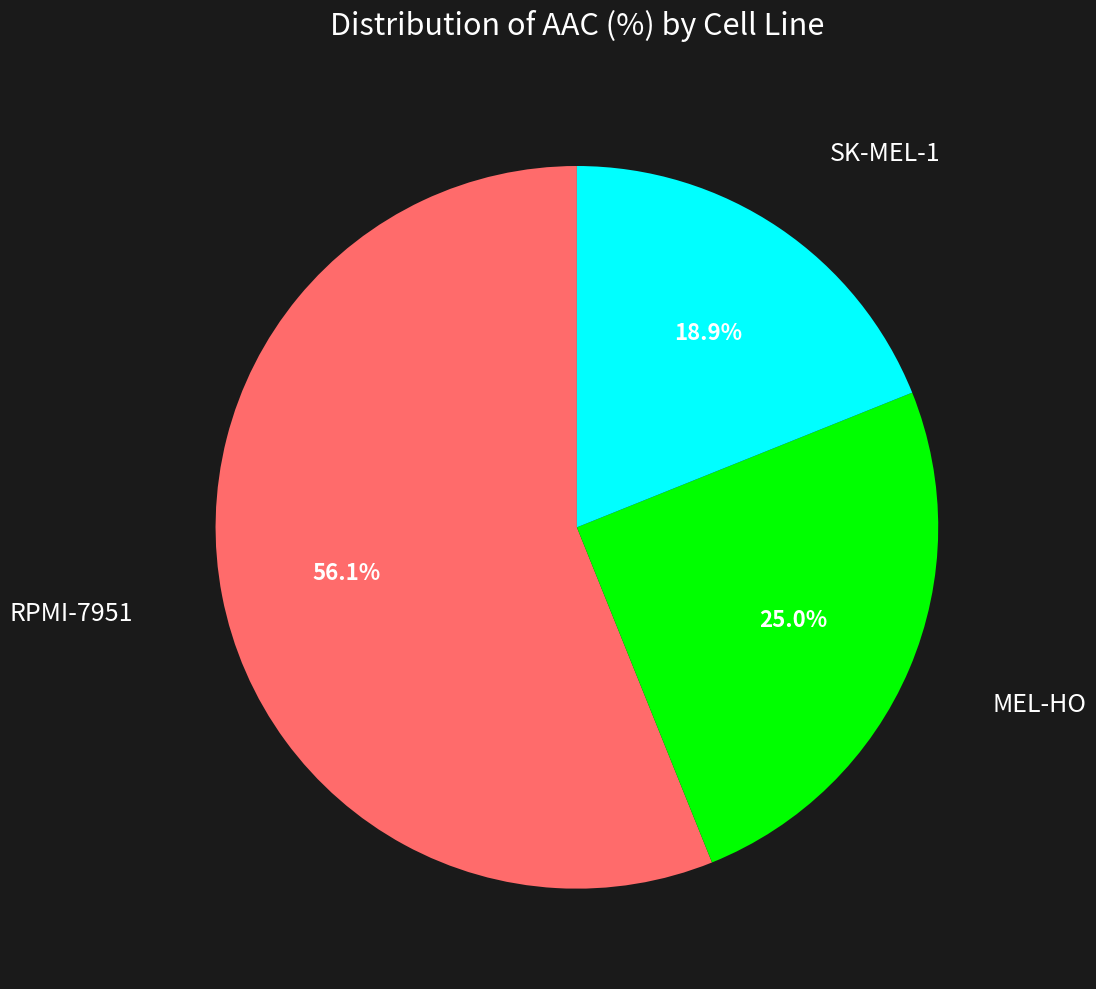

Does any single category account for the majority?

Yes